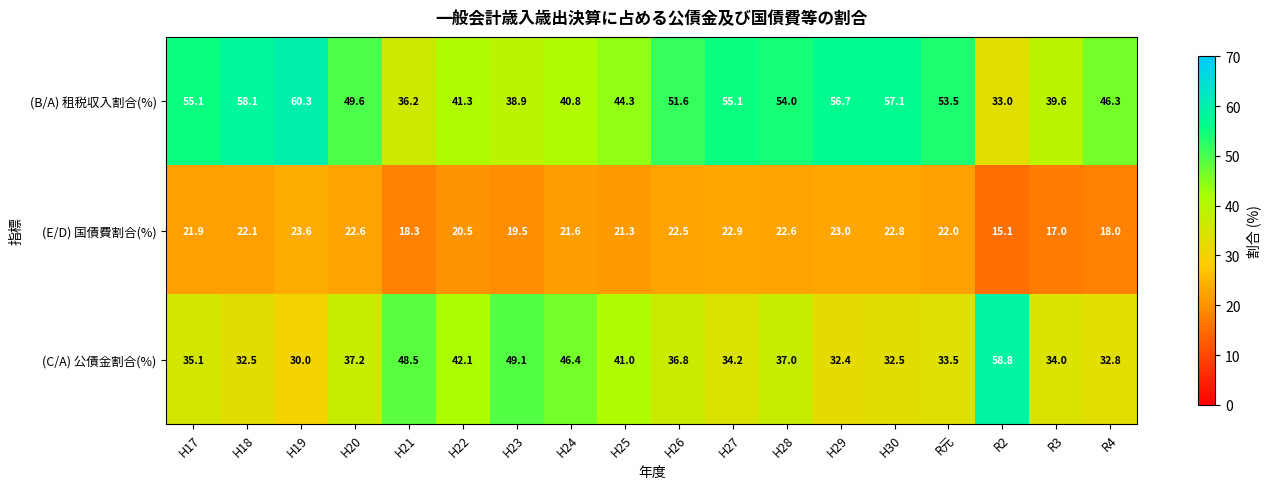

Which category has the lowest value across all series?

R2